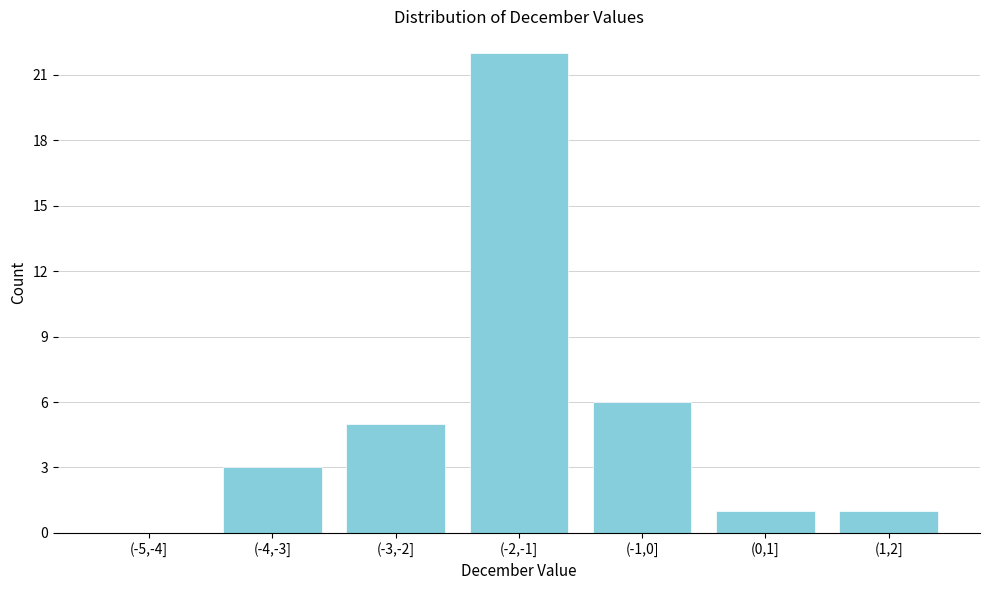

Reading left to right, transcribe all the data shown in this chart.

(-5,-4]=0	(-4,-3]=3	(-3,-2]=5	(-2,-1]=22	(-1,0]=6	(0,1]=1	(1,2]=1